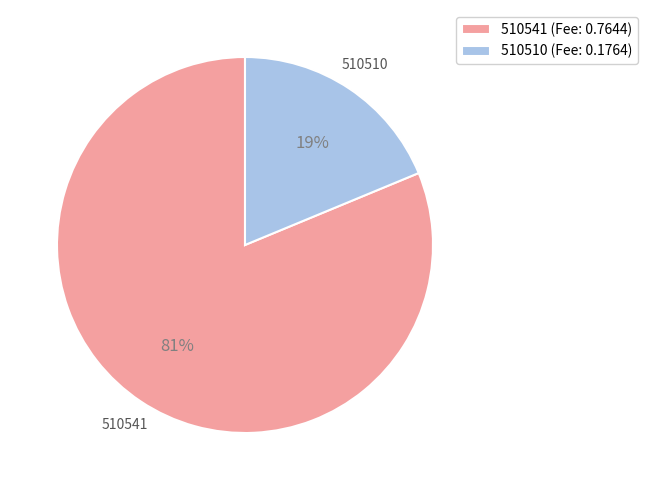

What percentage is the 510510 (Fee: 0.1764) slice, to the nearest percent?

19%